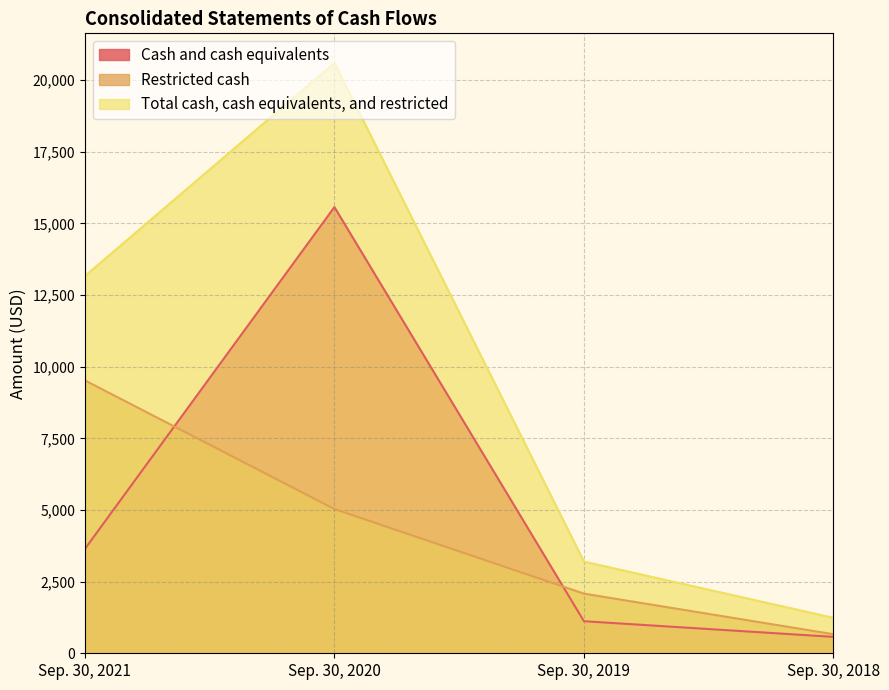

The value of Total cash, cash equivalents, and restricted at Sep. 30, 2019 is 683. True or false?

False